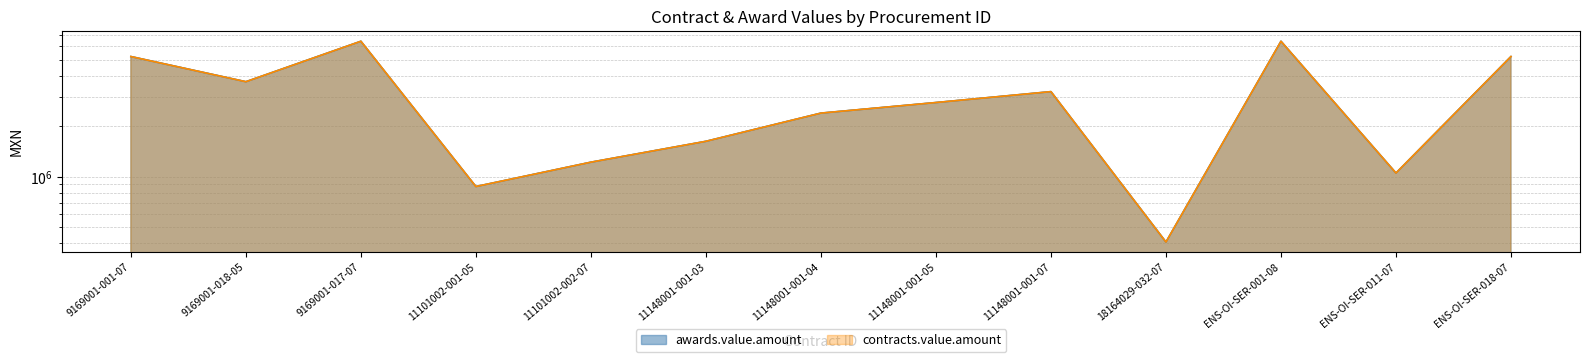

Reading left to right, list all the values displayed in this chart.

awards.value.amount: 5213250.0	3688935.1	6430387.4	874242.0	1221444.0	1627110.0	2396736.0	2771340.0	3219370.0	407888.0	6430387.4	1052323.2	5213250.0
contracts.value.amount: 5213250.0	3688935.1	6430387.4	874242.0	1221444.0	1627110.0	2396736.0	2771340.0	3219370.0	407888.0	6430387.4	1052323.2	5213250.0